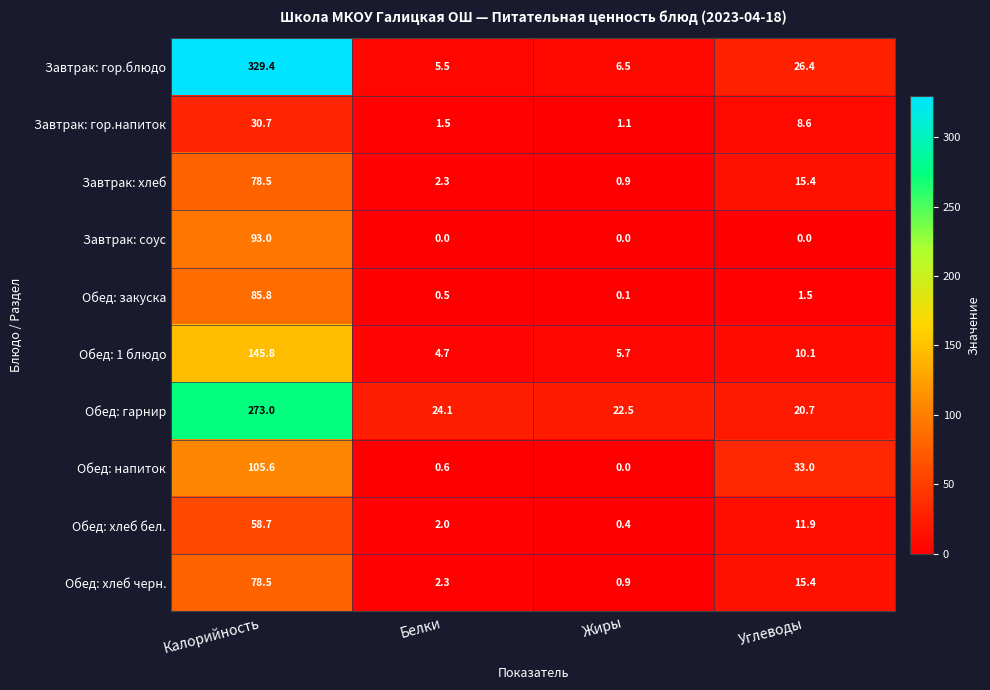

List the labels in order of Завтрак: гор.блюдо value, largest first.

Калорийность, Углеводы, Жиры, Белки